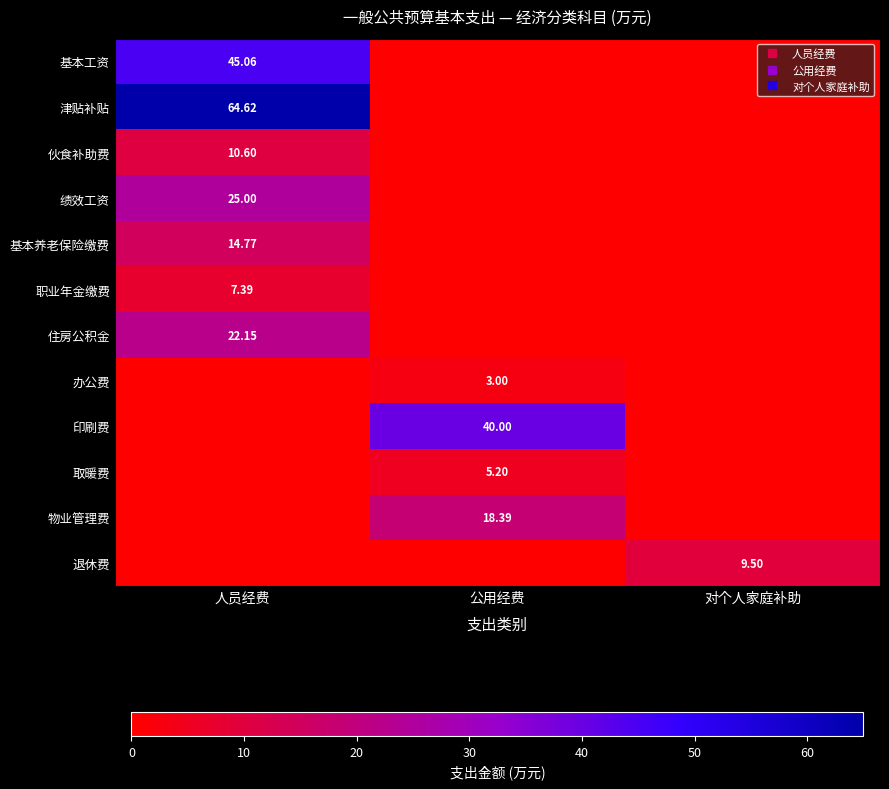

At which label is 物业管理费 closest to 9?

人员经费